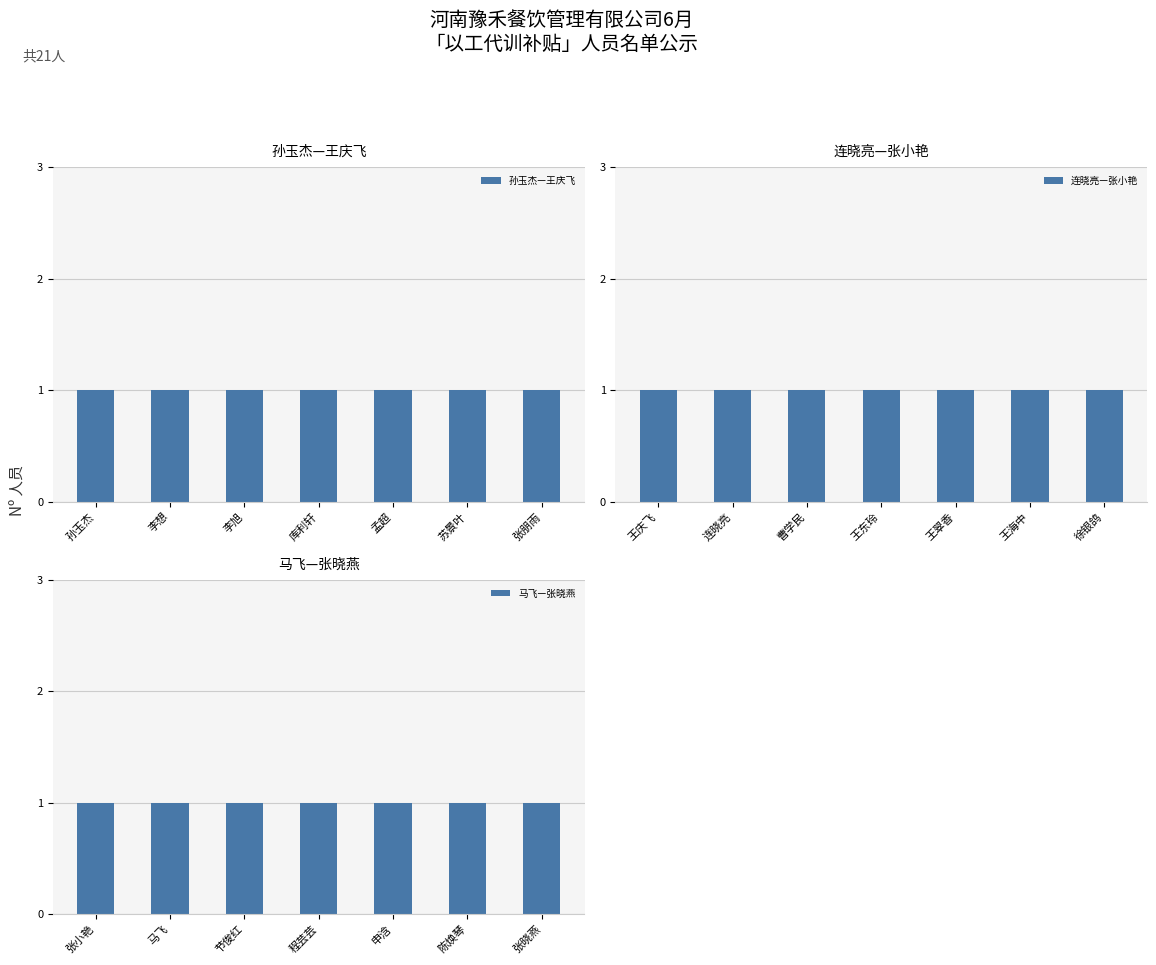

How many bars are there in total?

21